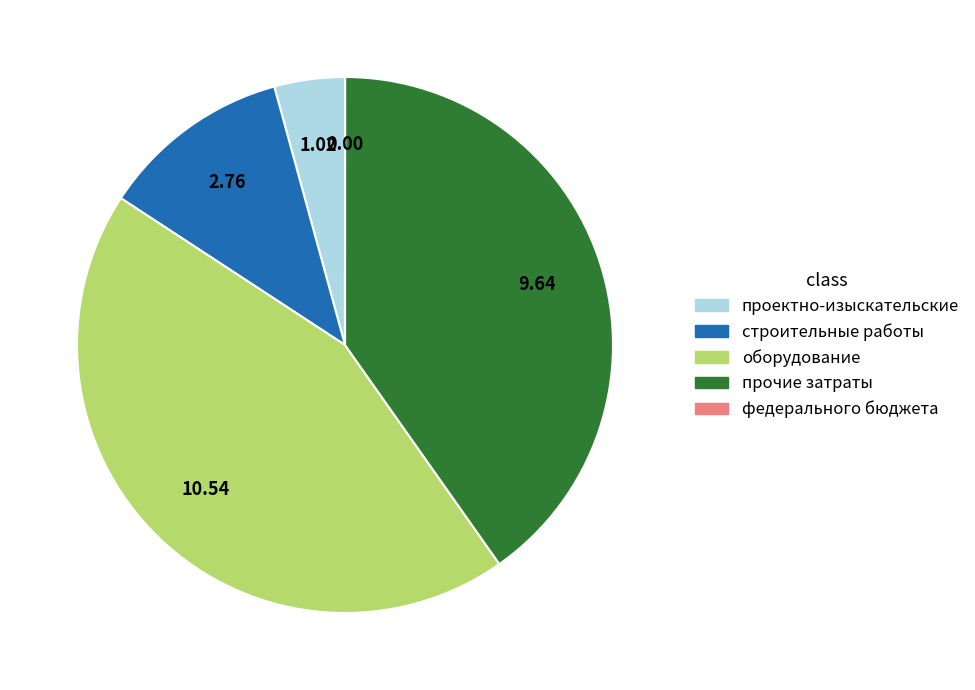

Is there any slice that represents more than half of the pie?

No